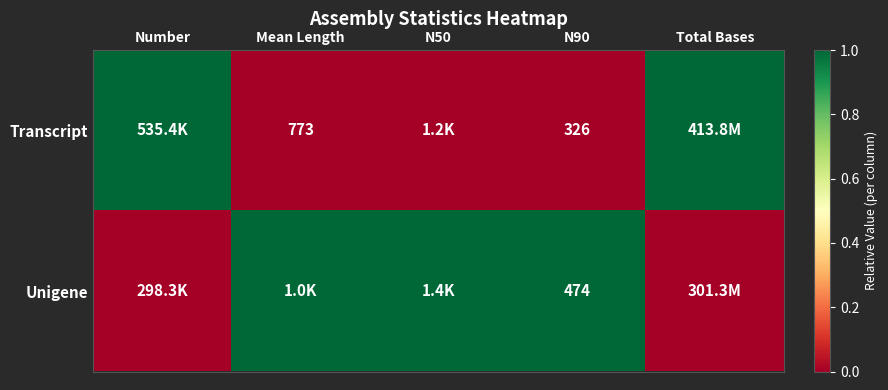

Is it true that Transcript equals 1200 at Mean Length?

False